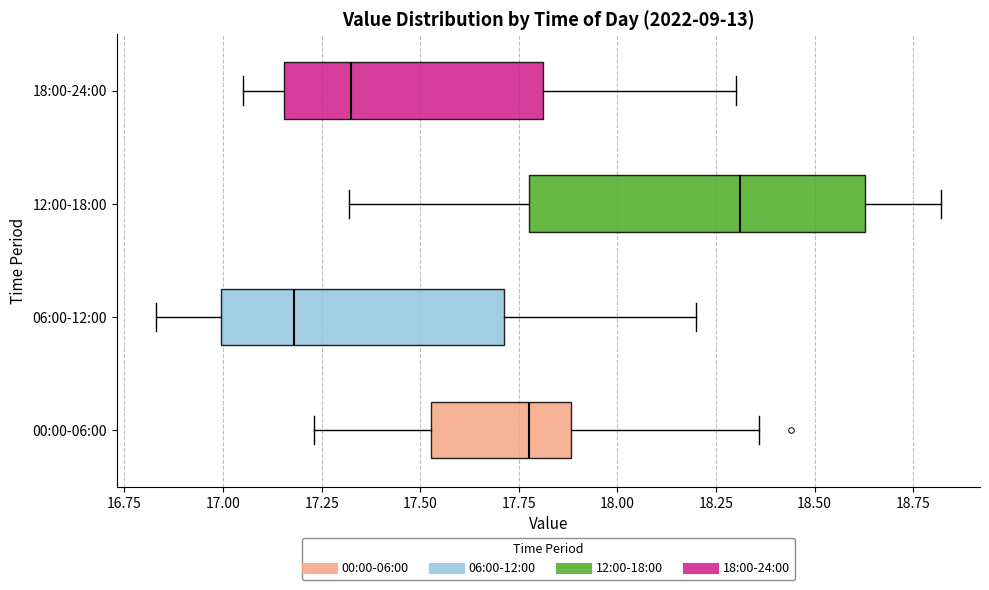

Which box's median line is the furthest to the left?

06:00-12:00